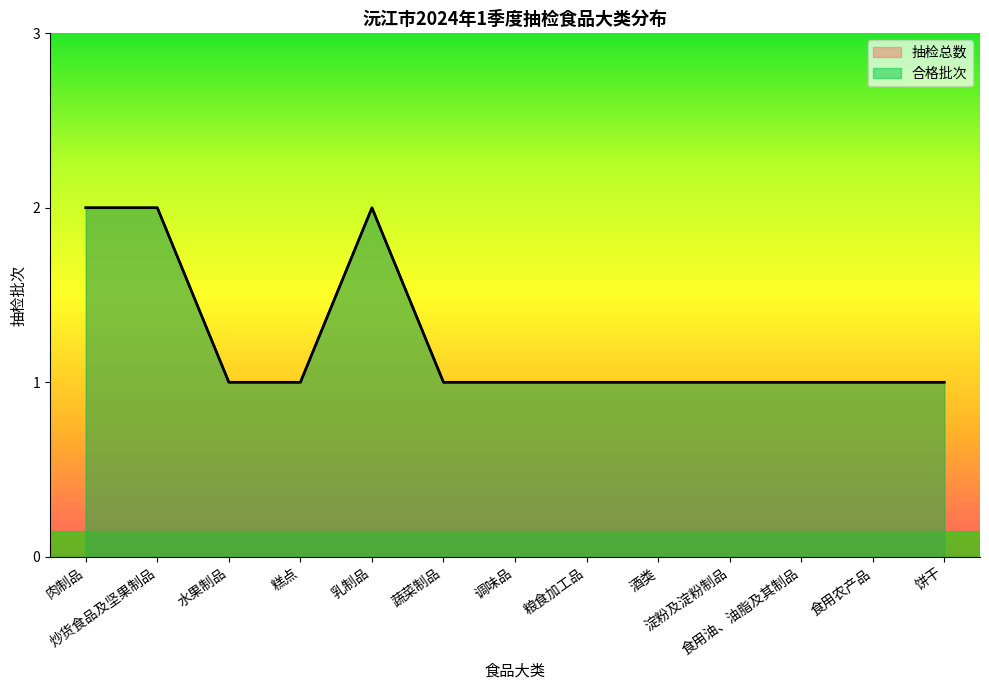

What is the label of the 8th point from the right?

蔬菜制品